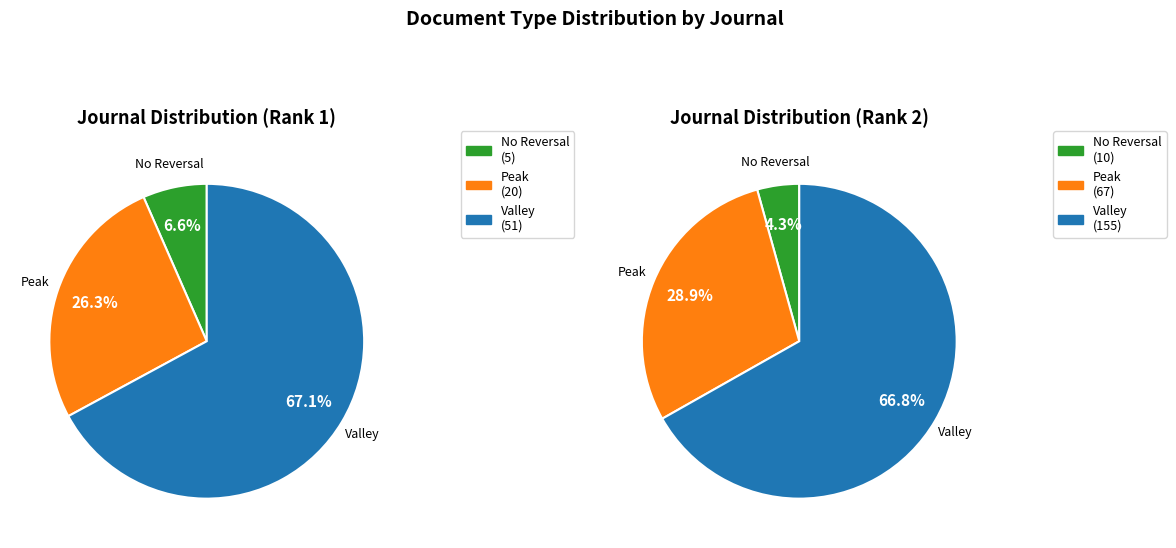

Is it true that VacciMonitor (Rank 1) is 21% of the pie?

False